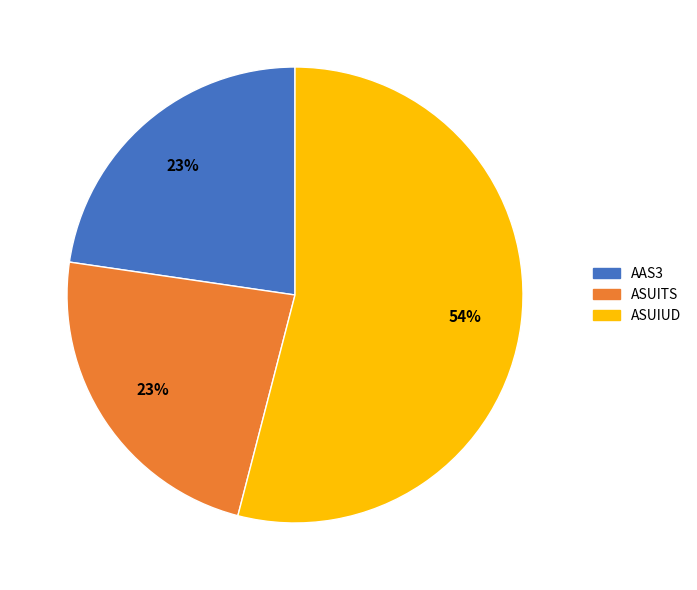

To the nearest percent, what is the combined percentage of ASUIUD and ASUITS?

77%